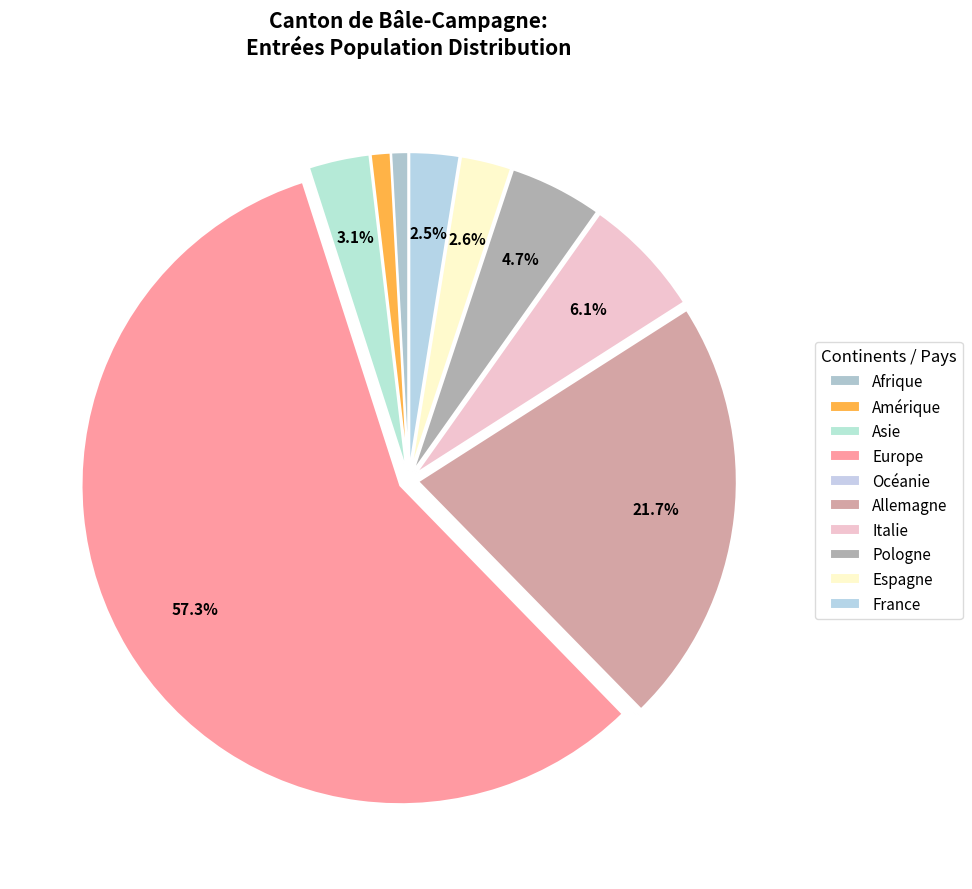

How many segments does this pie chart have?

10